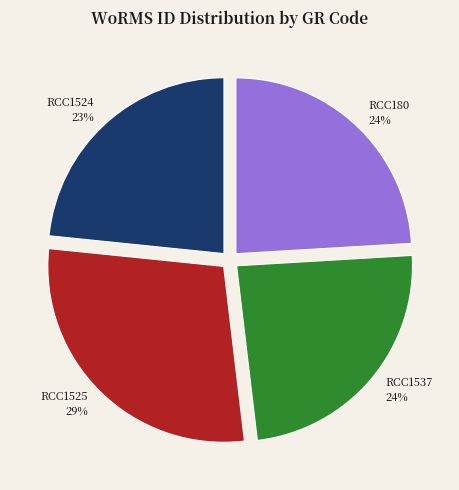

To the nearest percent, what is the average slice percentage?

25%